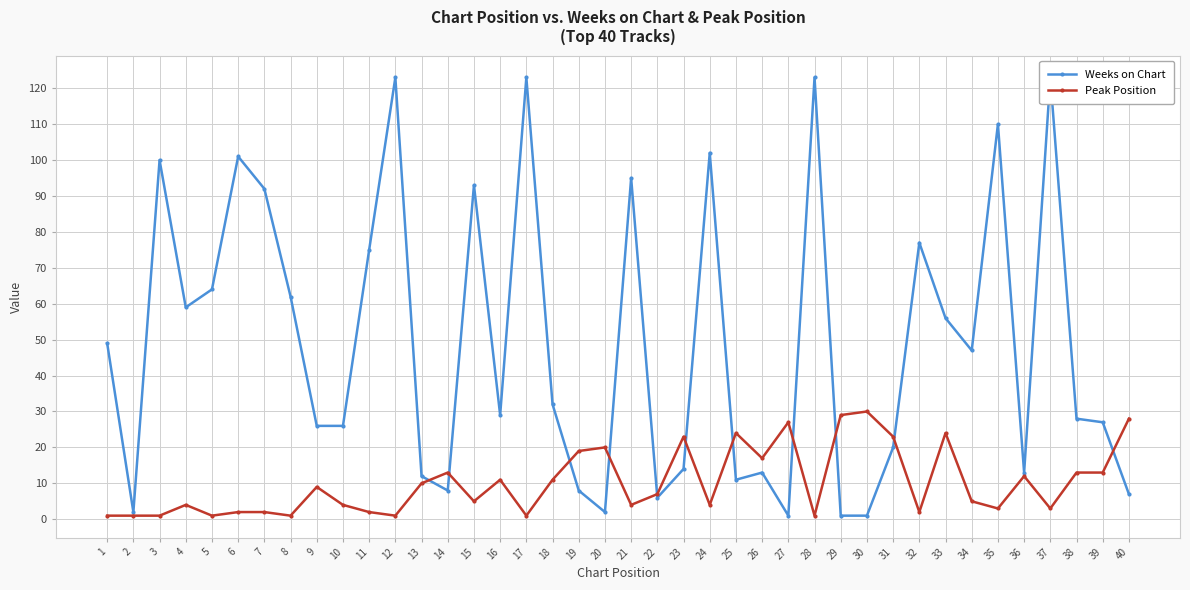

The Peak Position series shows 3 at 35. True or false?

True